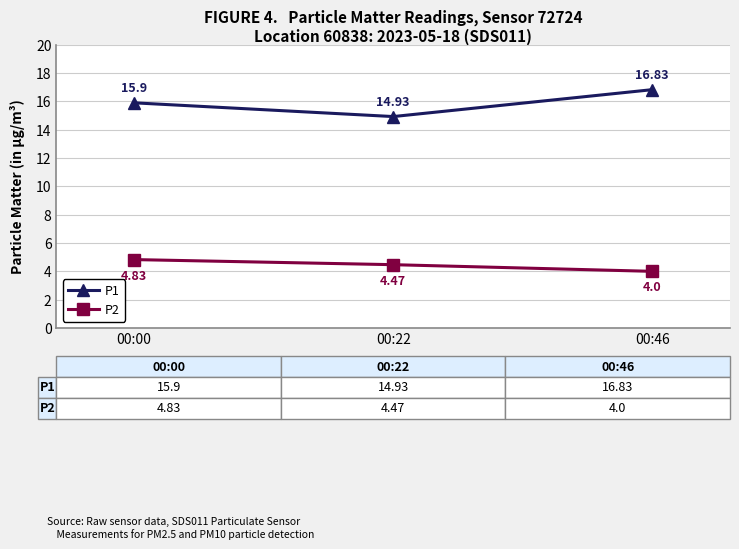

Which series has the largest total across all categories?

P1